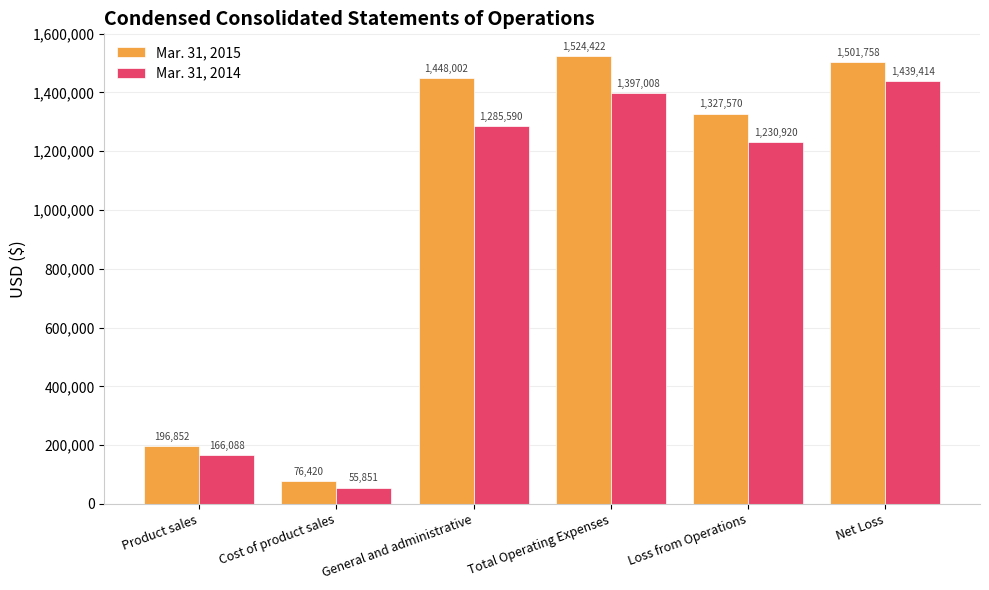

At which label does Mar. 31, 2015 reach its peak?

Total Operating Expenses